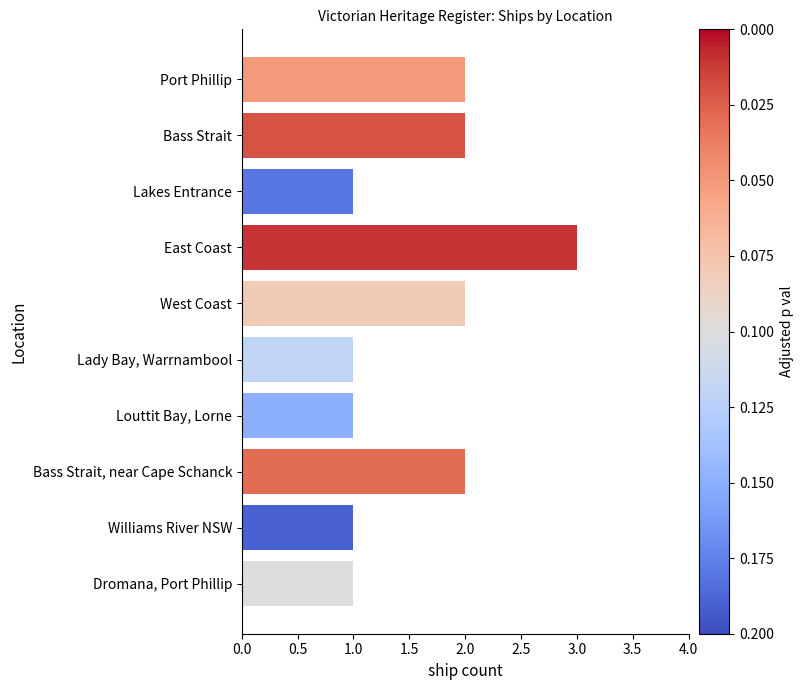

True or false: the data shows 1 at Bass Strait, near Cape Schanck.

False